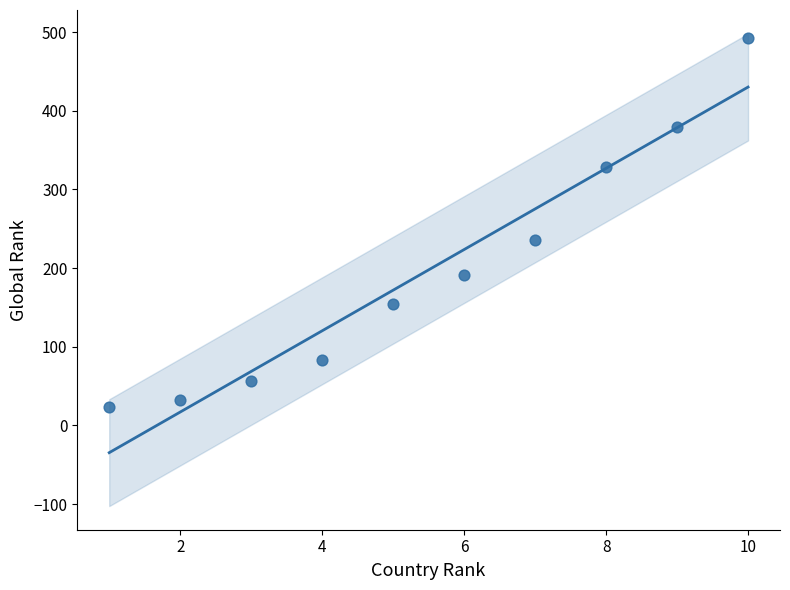

What Y value in the scatter plot is closest to 258?

236